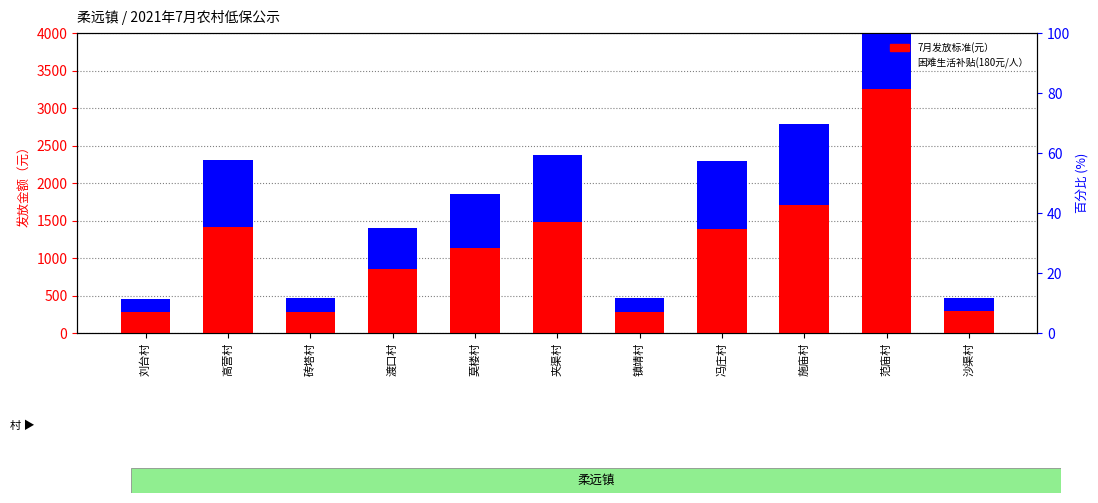

Rank the categories by 7月发放标准(元） value from lowest to highest.

刘台村, 砖塔村, 镇靖村, 沙渠村, 渡口村, 莫楼村, 冯庄村, 高营村, 夹渠村, 施庙村, 范庙村